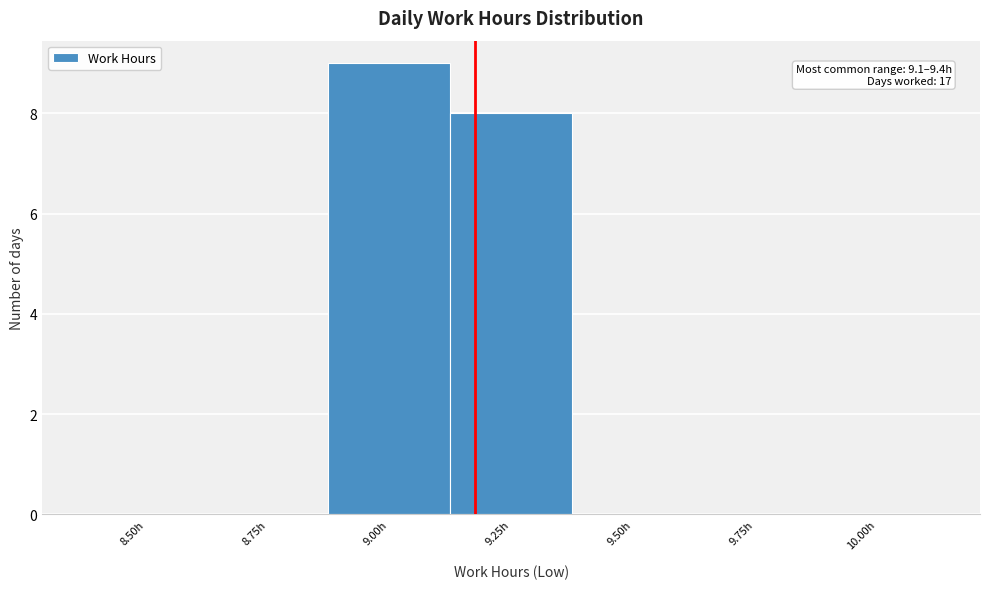

Reading left to right, transcribe all the data shown in this chart.

8.50h=0	8.75h=0	9.00h=9	9.25h=8	9.50h=0	9.75h=0	10.00h=0